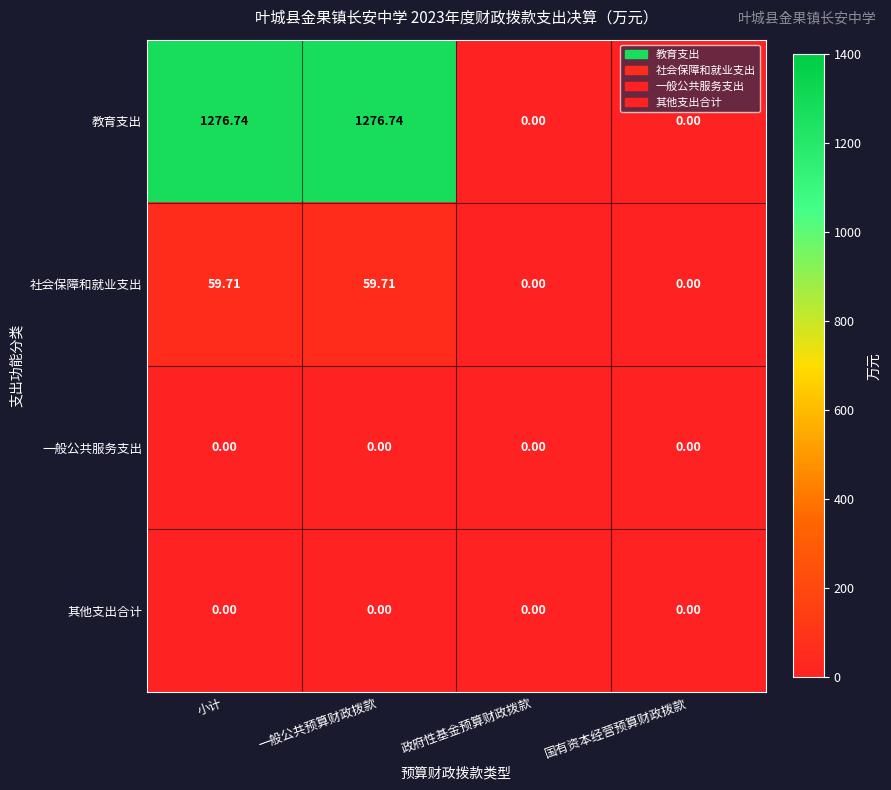

Which series has the widest spread of values?

教育支出